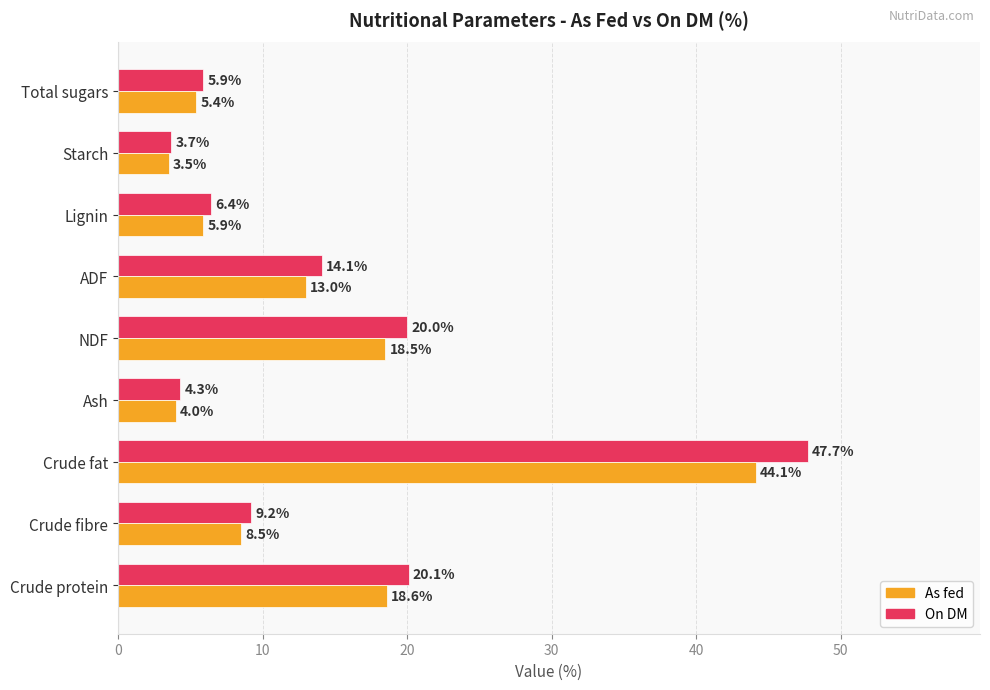

The value of As fed at Crude fibre is 12.5. True or false?

False